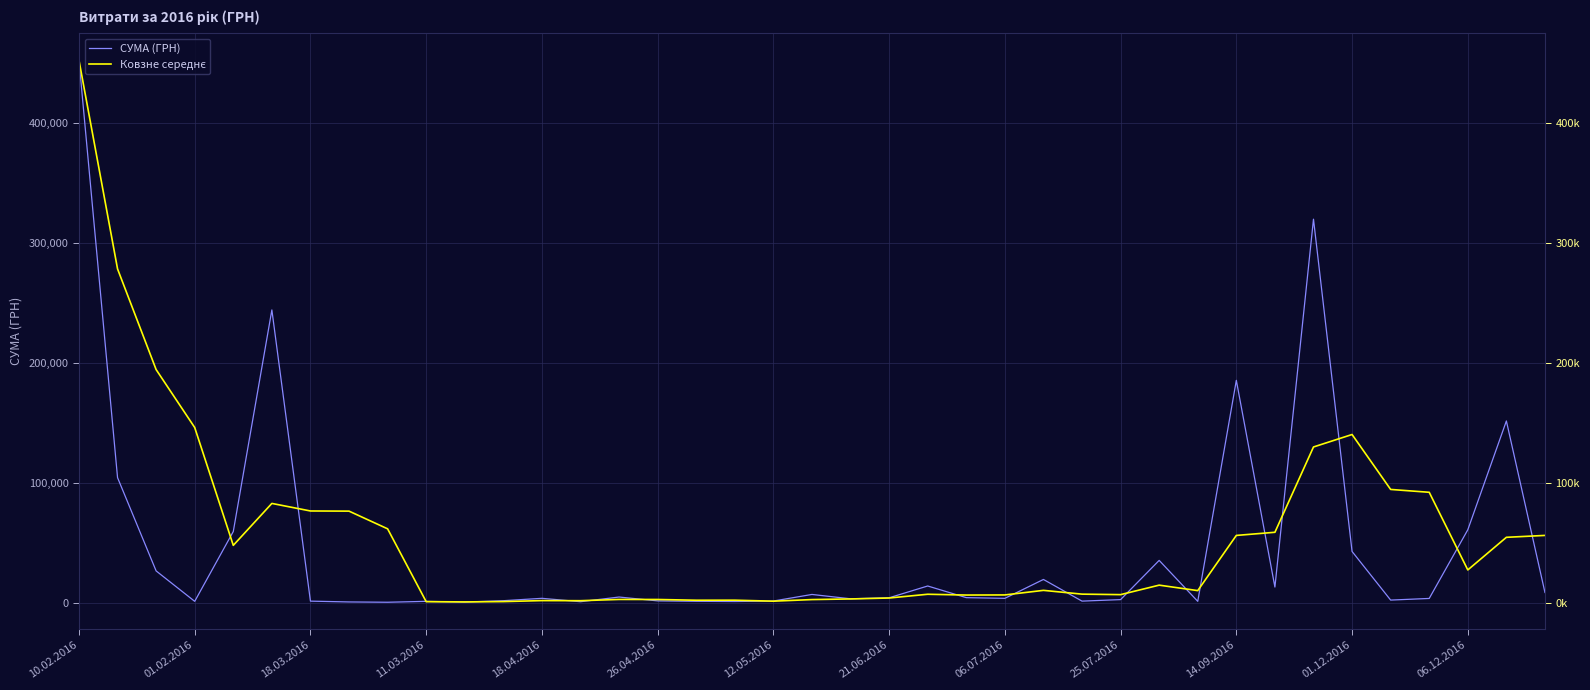

What position from the right is 28?

11